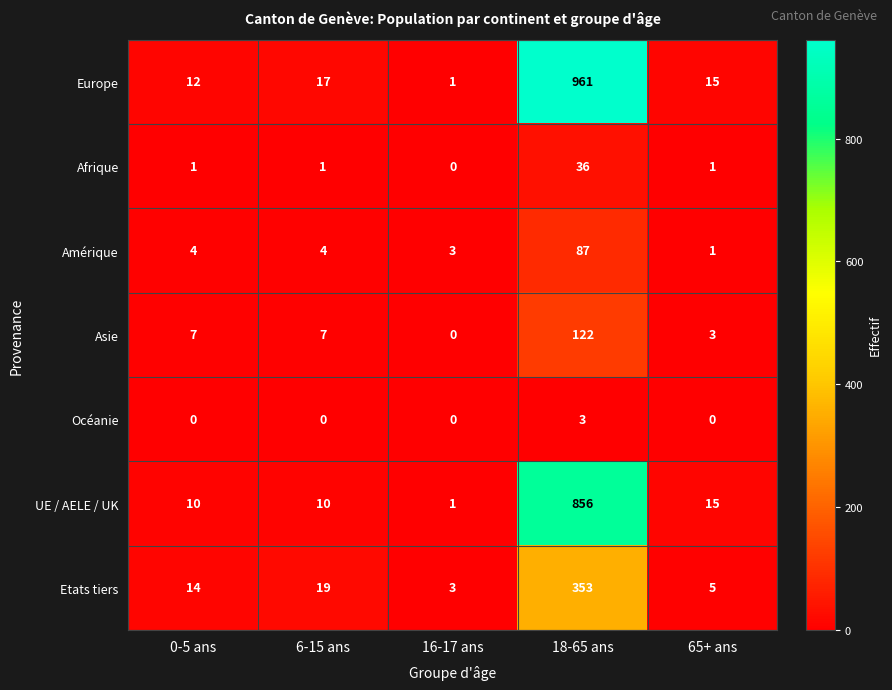

How many positive values does the Asie series have?

4